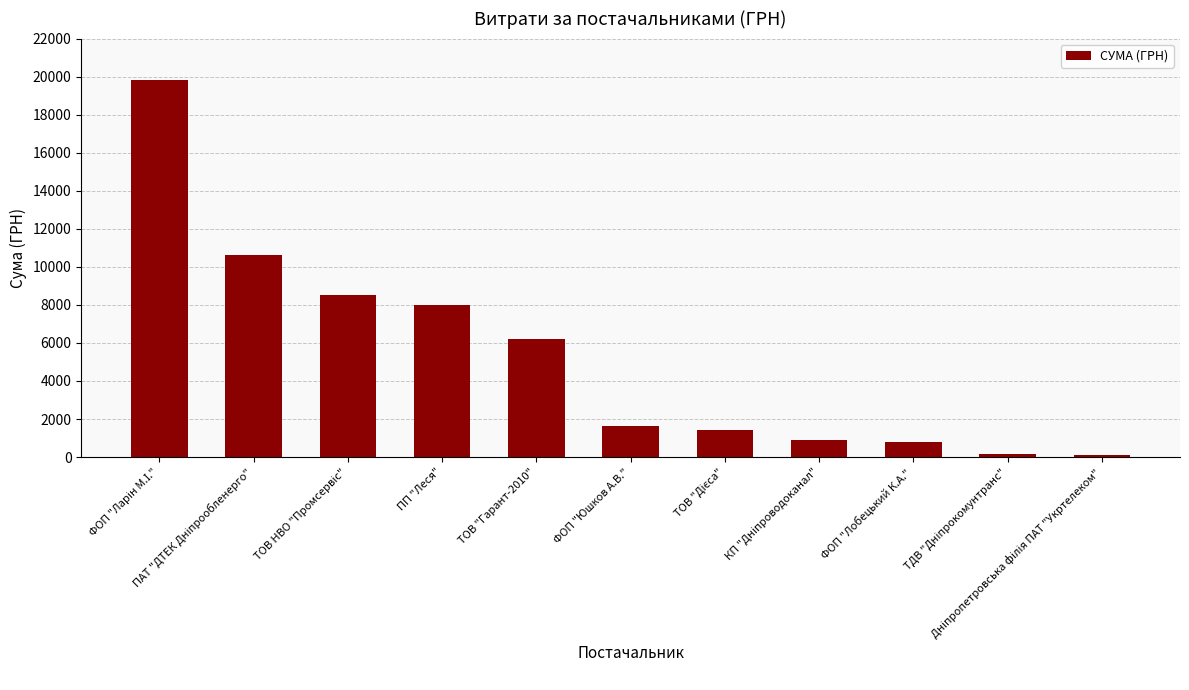

What is the value of the 7th bar from the left?

1399.9